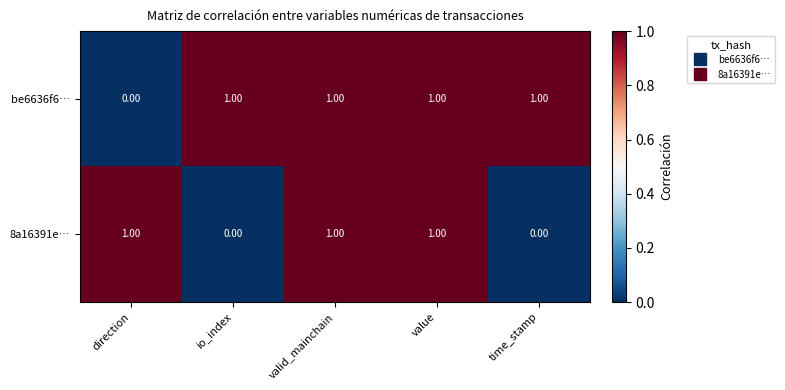

At how many categories does at least one series exceed 0?

5